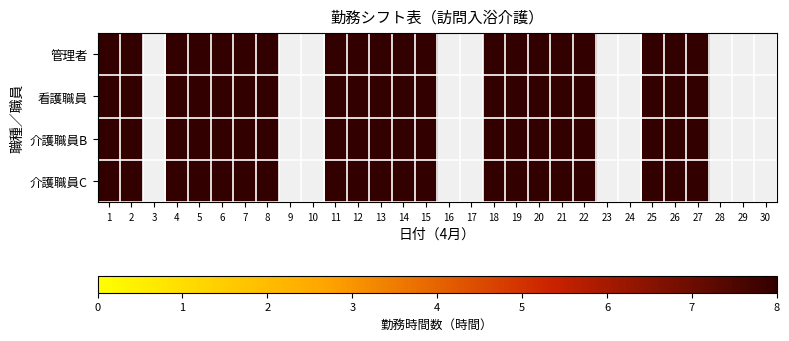

What is the average value of the 介護職員B series?

5